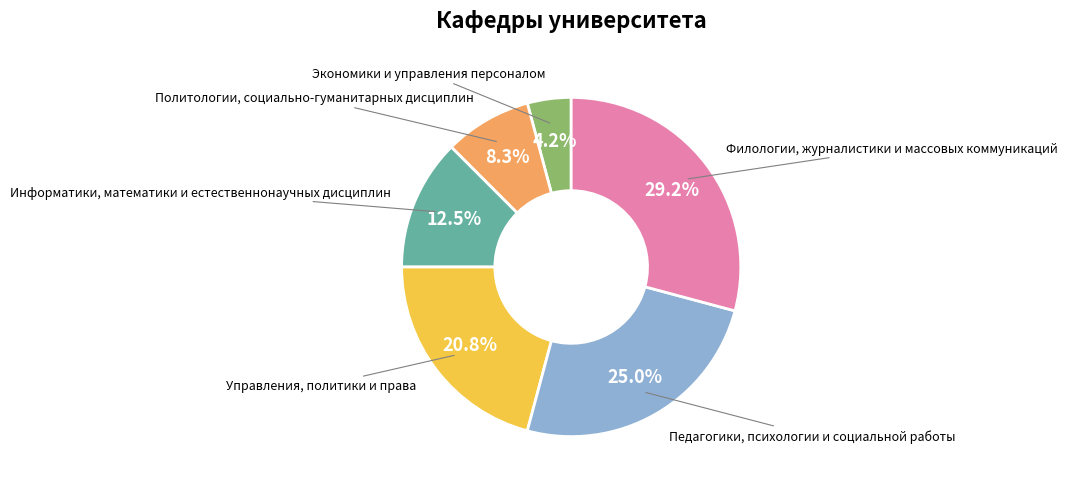

Does any single category account for the majority?

No